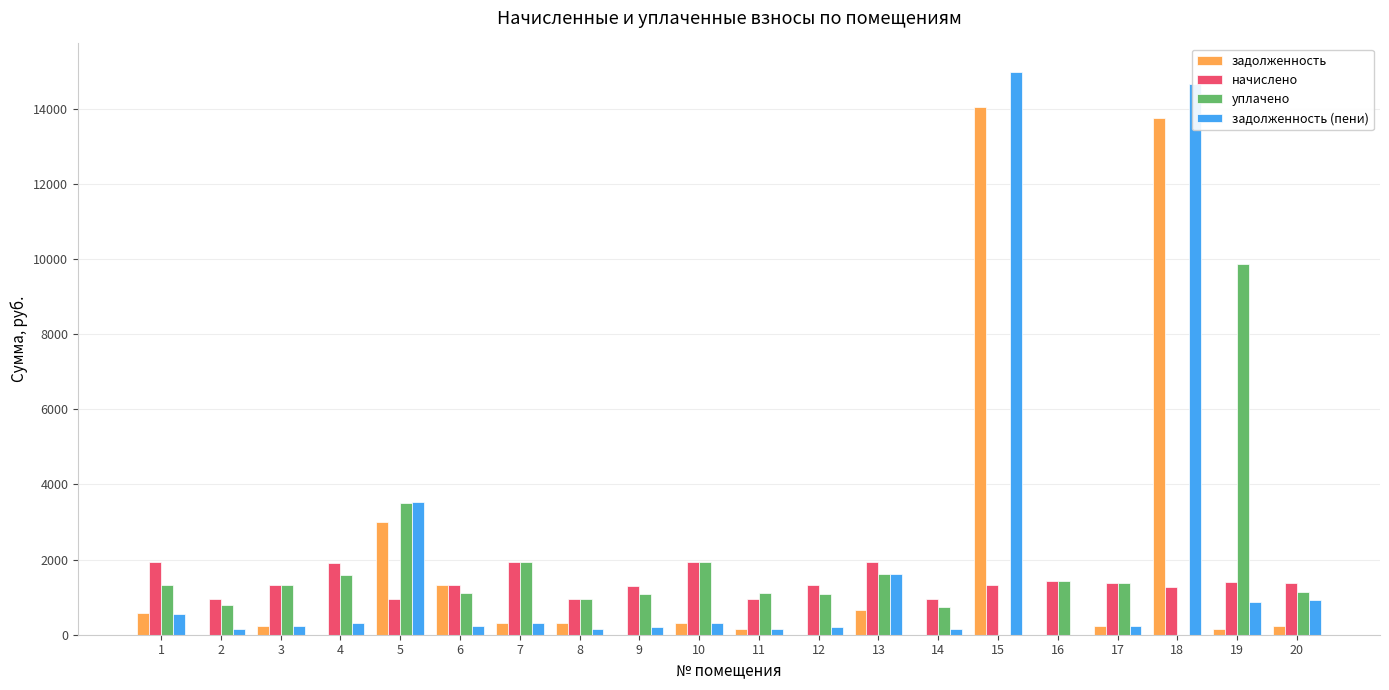

Count the number of categories in the chart.

20